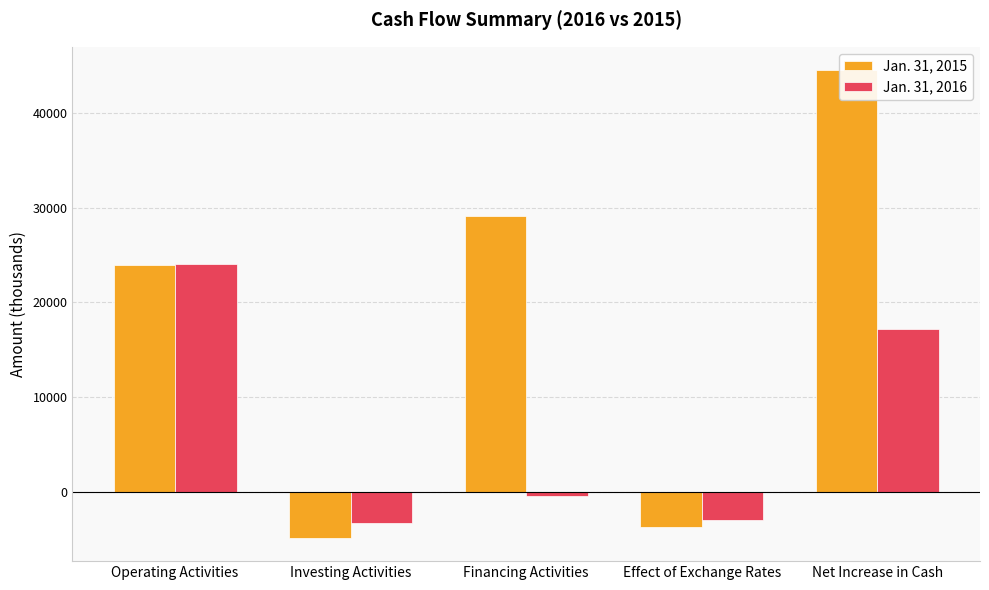

What is the total value across all series at Investing Activities?

-8227